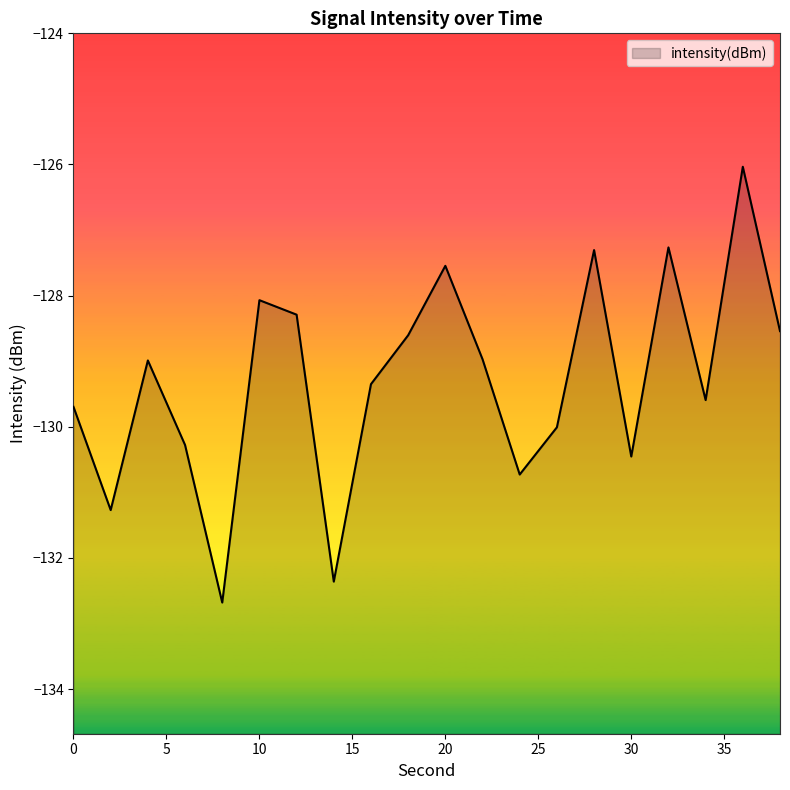

How many lines are shown in the chart?

1